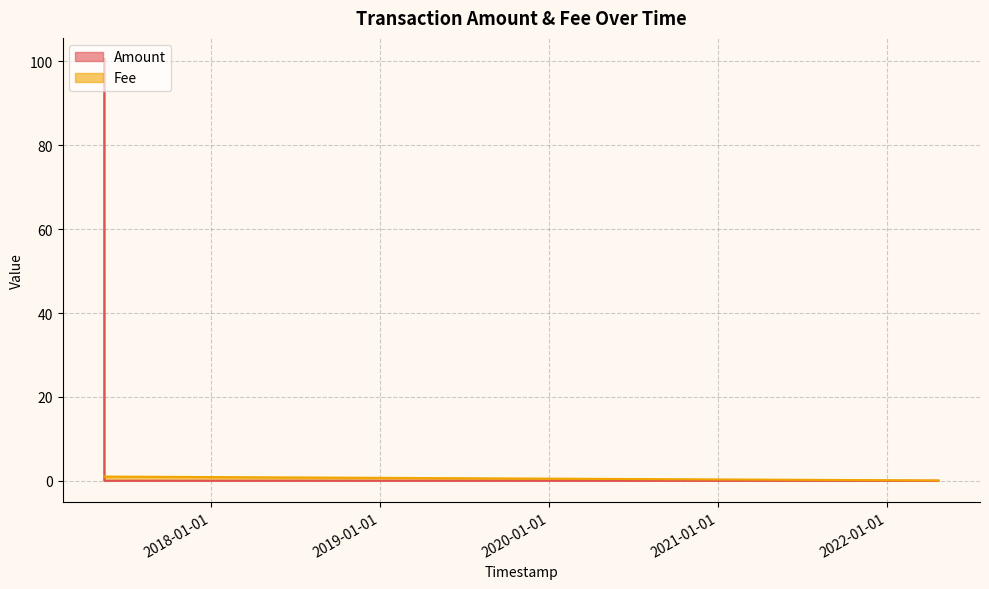

The Amount series shows 1.0 at 2017-05-16 06:31:50. True or false?

True